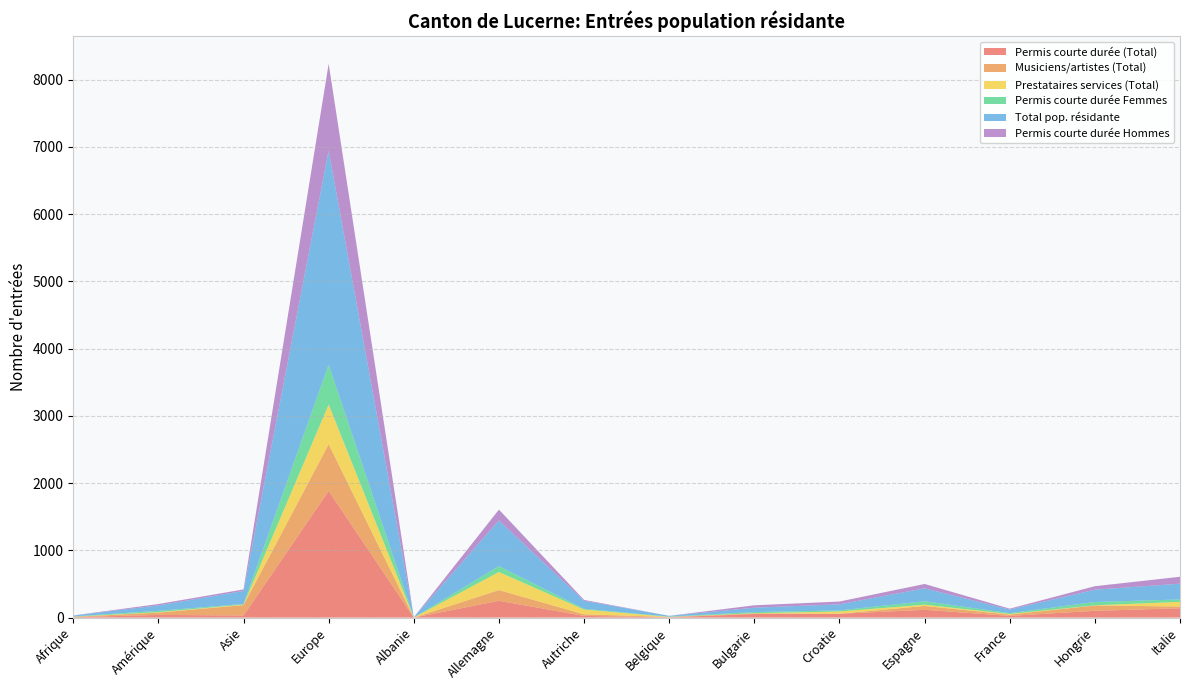

Reading left to right, extract all data points from this chart.

Permis courte durée (Total): Afrique=6	Amérique=40	Asie=32	Europe=1884	Albanie=0	Allemagne=250	Autriche=25	Belgique=4	Bulgarie=53	Croatie=57	Espagne=116	France=25	Hongrie=101	Italie=139
Musiciens/artistes (Total): Afrique=5	Amérique=34	Asie=154	Europe=695	Albanie=0	Allemagne=159	Autriche=24	Belgique=5	Bulgarie=10	Croatie=1	Espagne=57	France=20	Hongrie=79	Italie=26
Prestataires services (Total): Afrique=2	Amérique=7	Asie=7	Europe=590	Albanie=1	Allemagne=269	Autriche=70	Belgique=2	Bulgarie=2	Croatie=33	Espagne=19	France=9	Hongrie=3	Italie=69
Permis courte durée Femmes: Afrique=4	Amérique=20	Asie=9	Europe=593	Albanie=0	Allemagne=88	Autriche=12	Belgique=4	Bulgarie=17	Croatie=16	Espagne=51	France=12	Hongrie=49	Italie=36
Total pop. résidante: Afrique=13	Amérique=81	Asie=194	Europe=3183	Albanie=4	Allemagne=678	Autriche=119	Belgique=11	Bulgarie=65	Croatie=91	Espagne=192	France=54	Hongrie=183	Italie=234
Permis courte durée Hommes: Afrique=2	Amérique=20	Asie=23	Europe=1291	Albanie=0	Allemagne=162	Autriche=13	Belgique=0	Bulgarie=36	Croatie=41	Espagne=65	France=13	Hongrie=52	Italie=103